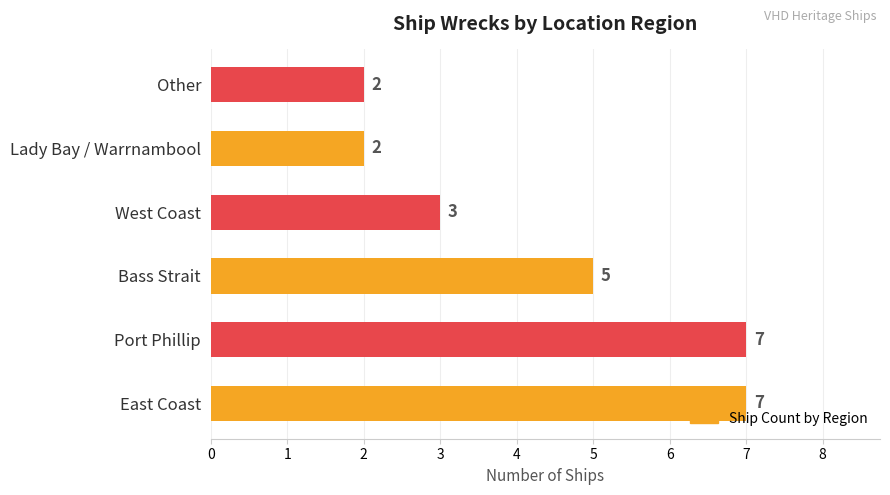

What is the maximum value shown in the chart?

7